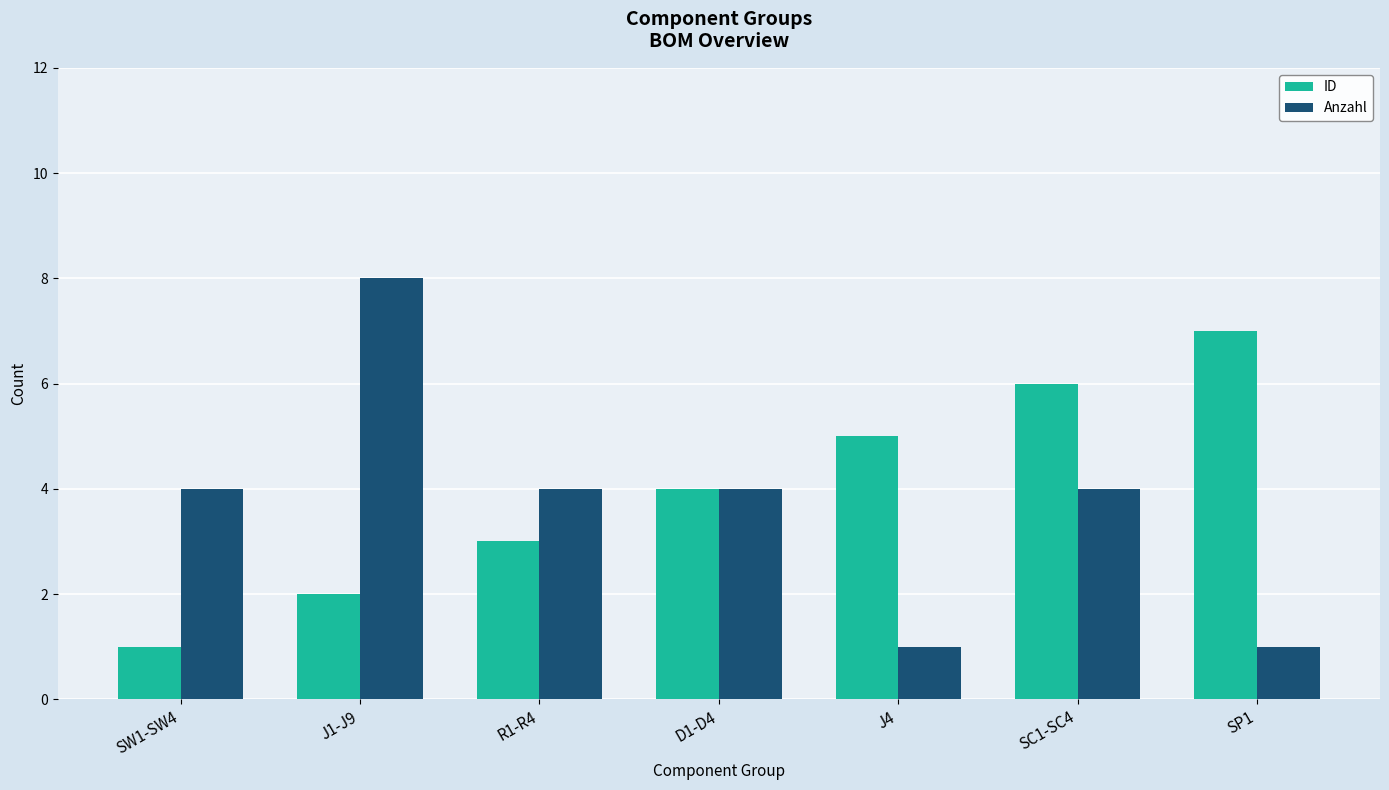

Reading left to right, what are all the values shown in this chart?

ID: 1	2	3	4	5	6	7
Anzahl: 4	8	4	4	1	4	1